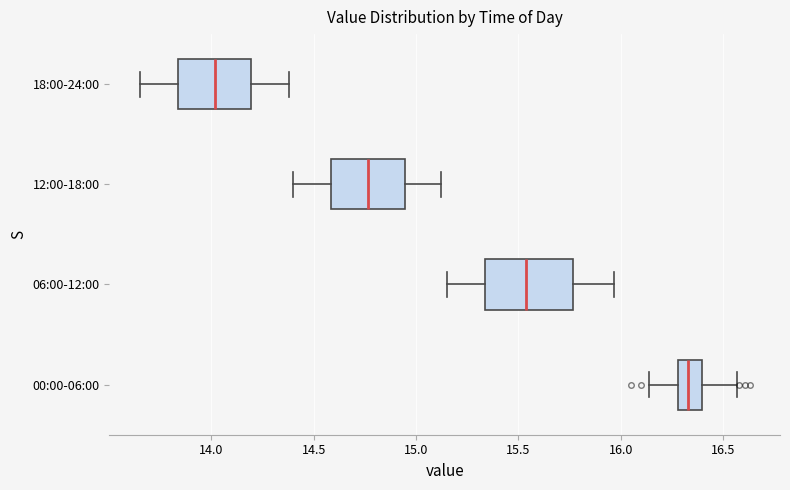

Which box's median line is the furthest to the left?

18:00-24:00